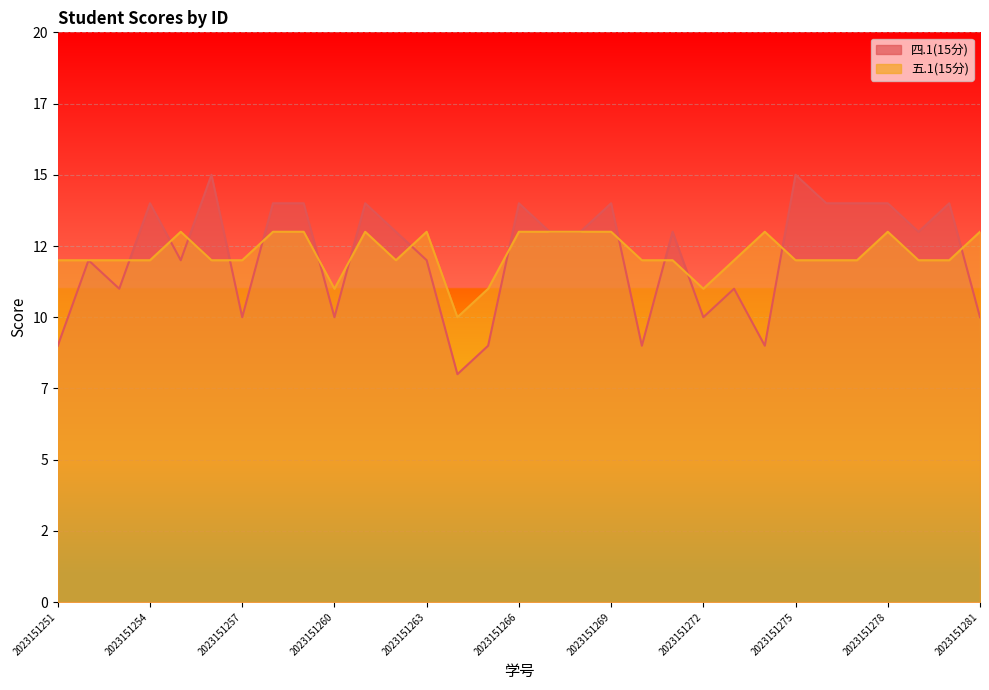

How many interior local peaks does the 四.1(15分) series have?

10